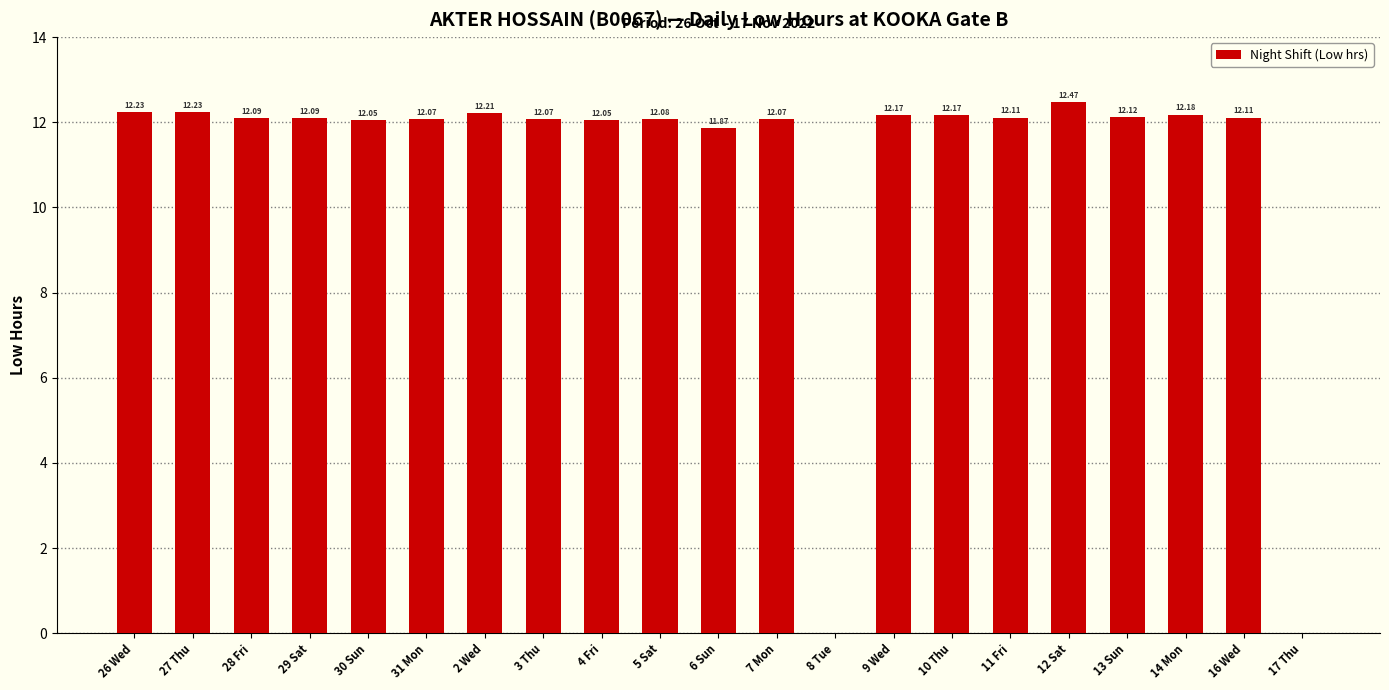

Are the bars horizontal?

No